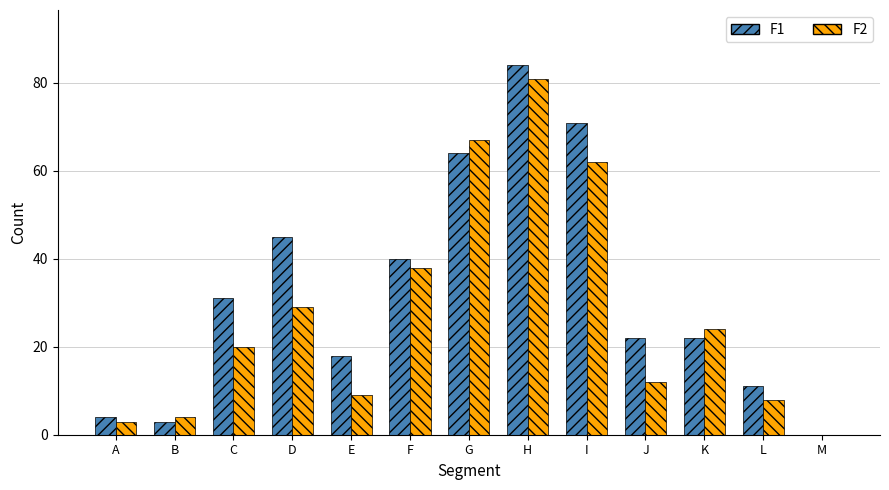

Are the bars horizontal?

No